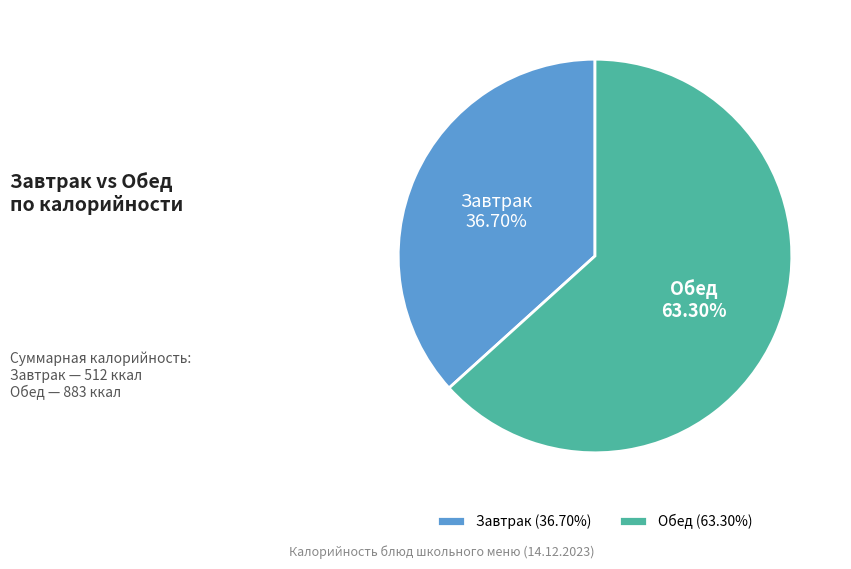

Count the number of slices in the pie.

2